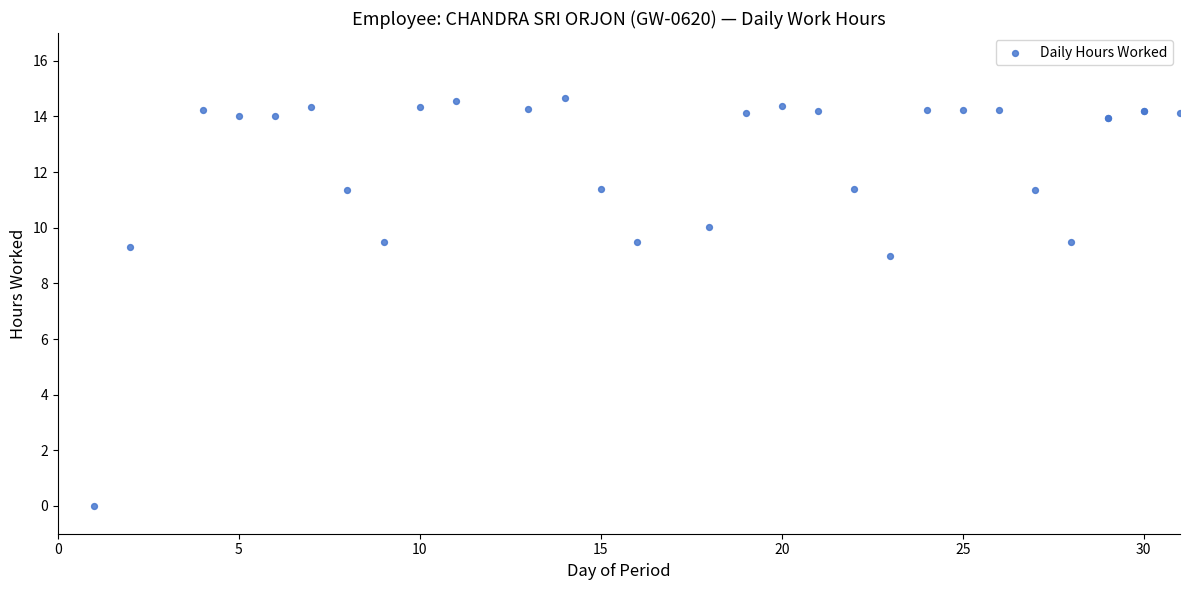

What Y value in the scatter plot is closest to 7?

9.0